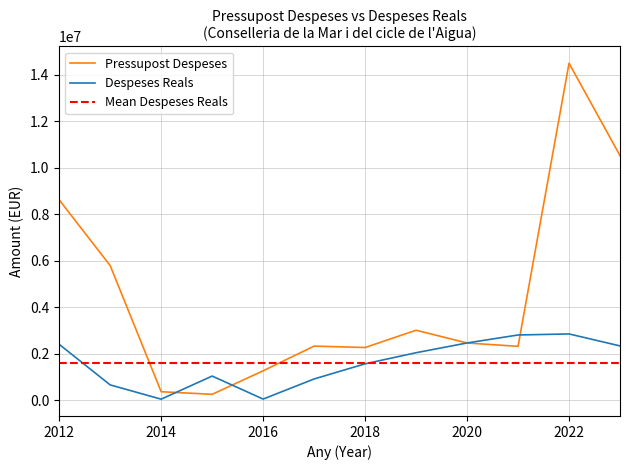

What is the average value of the Pressupost Despeses series?

4481669.3